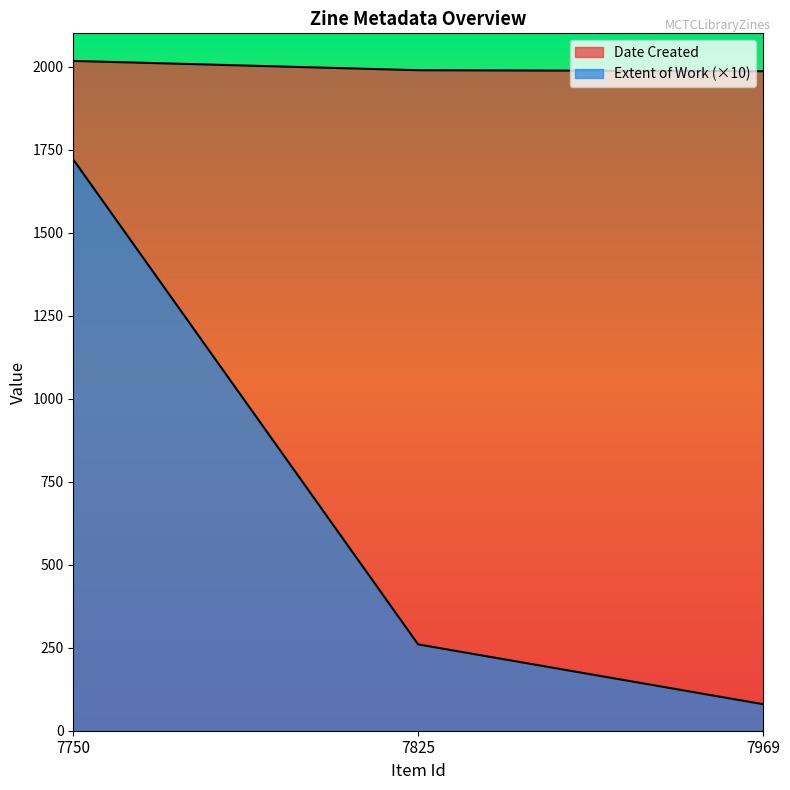

What is the value of the Extent of Work point at the 3rd from the left?

80